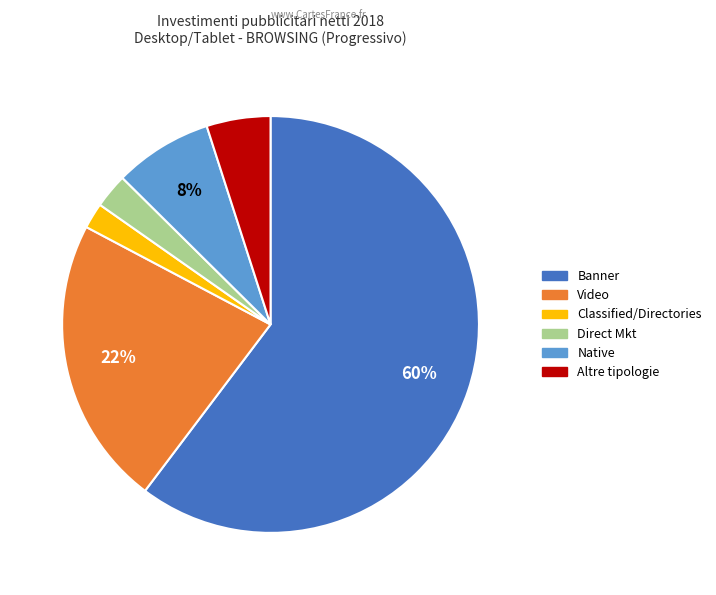

Is the sum of Banner and Native greater than half?

Yes